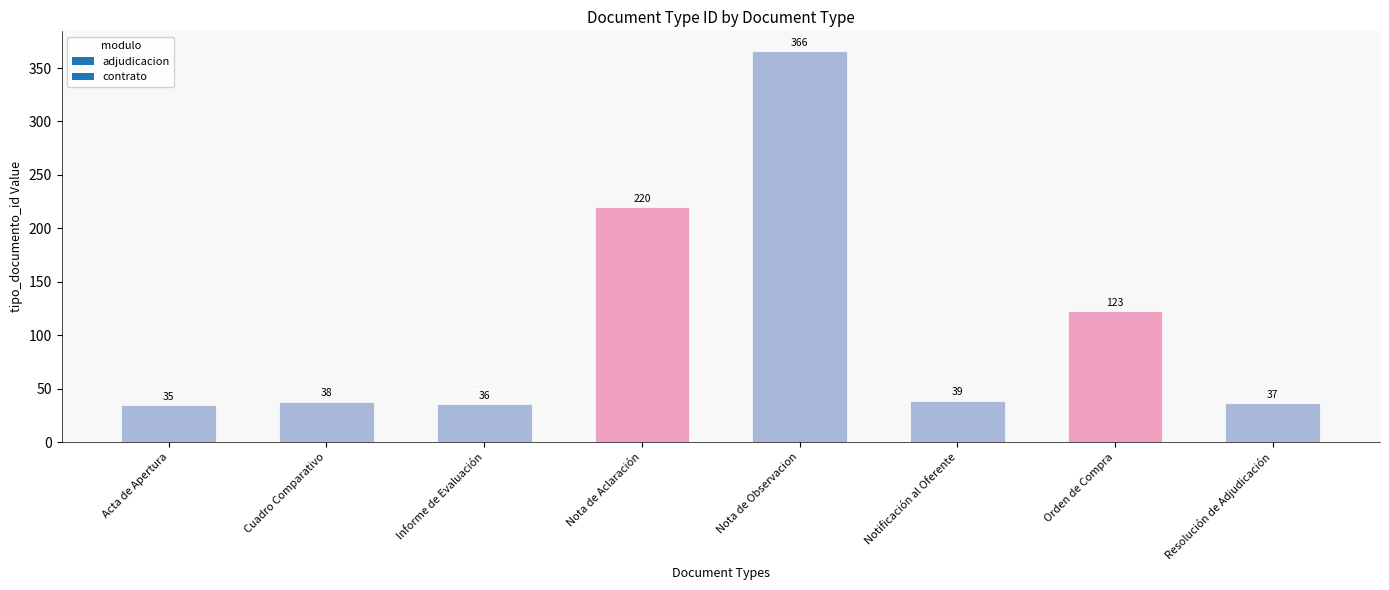

Reading left to right, list all the values displayed in this chart.

Acta de Apertura=35	Cuadro Comparativo=38	Informe de Evaluación=36	Nota de Aclaración=220	Nota de Observacion=366	Notificación al Oferente=39	Orden de Compra=123	Resolución de Adjudicación=37